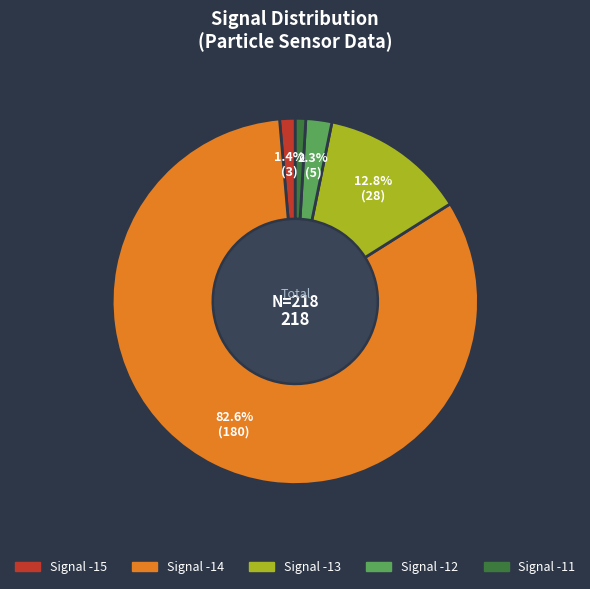

Is there a majority slice in this chart?

Yes